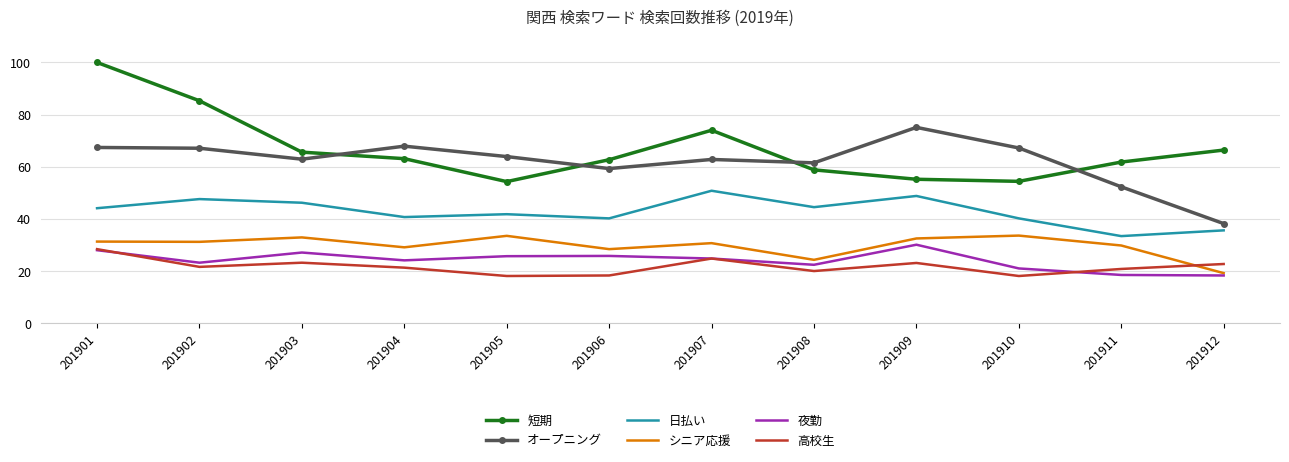

At which category does 高校生 reach its first local peak?

201903